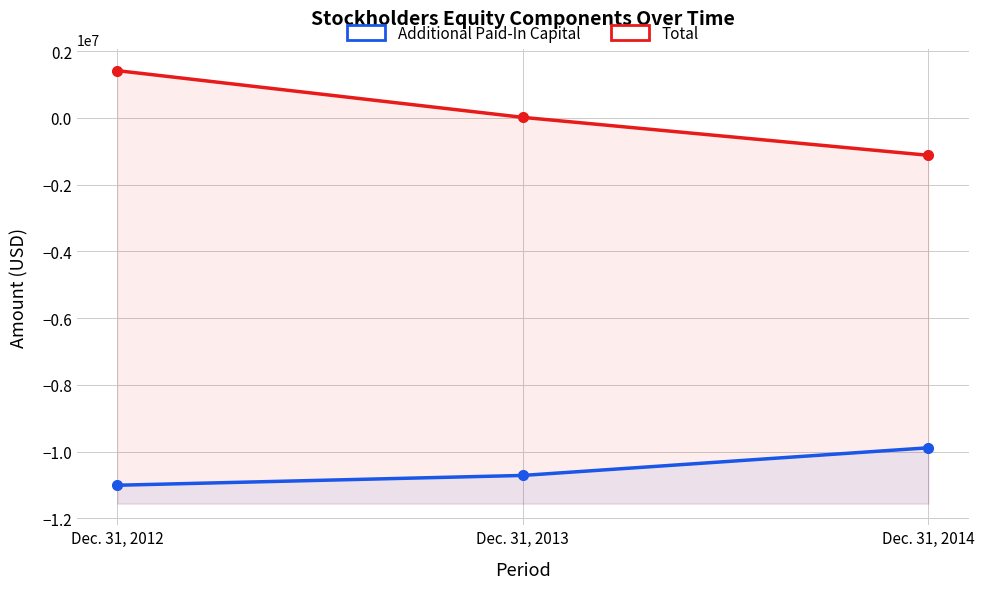

What is the difference between the Additional Paid-In Capital values at Dec. 31, 2012 and Dec. 31, 2014?

1122974